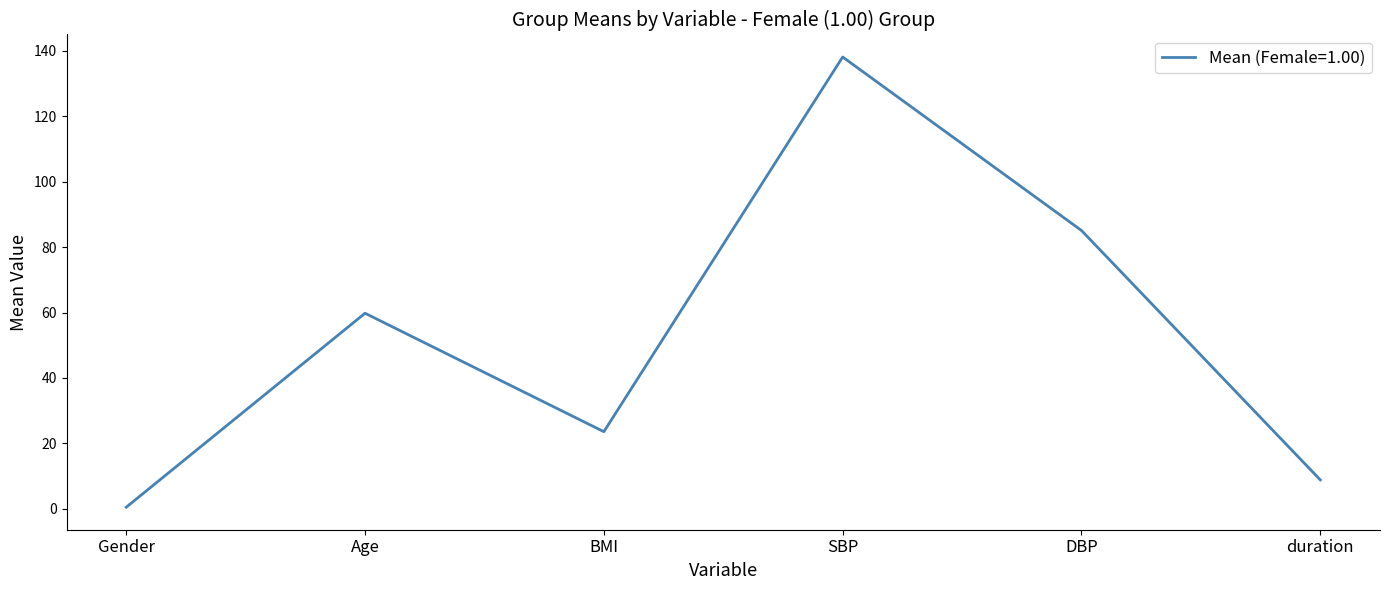

Does the chart have visible grid lines?

No